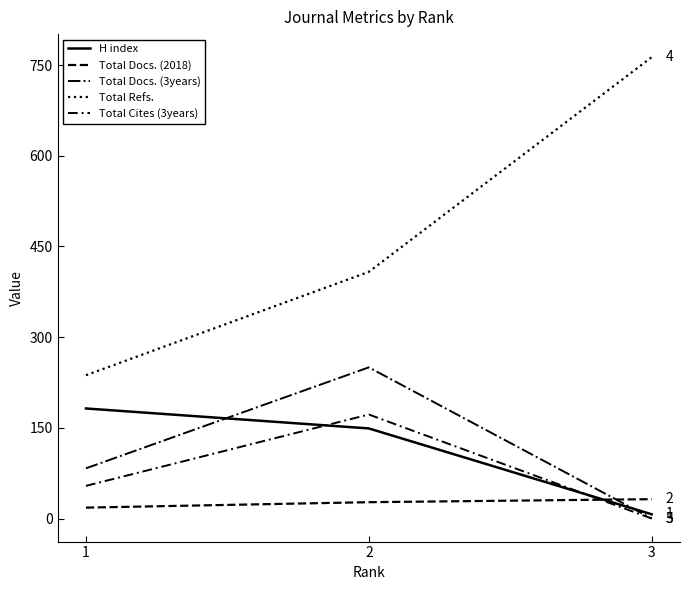

How many lines are shown in the chart?

5